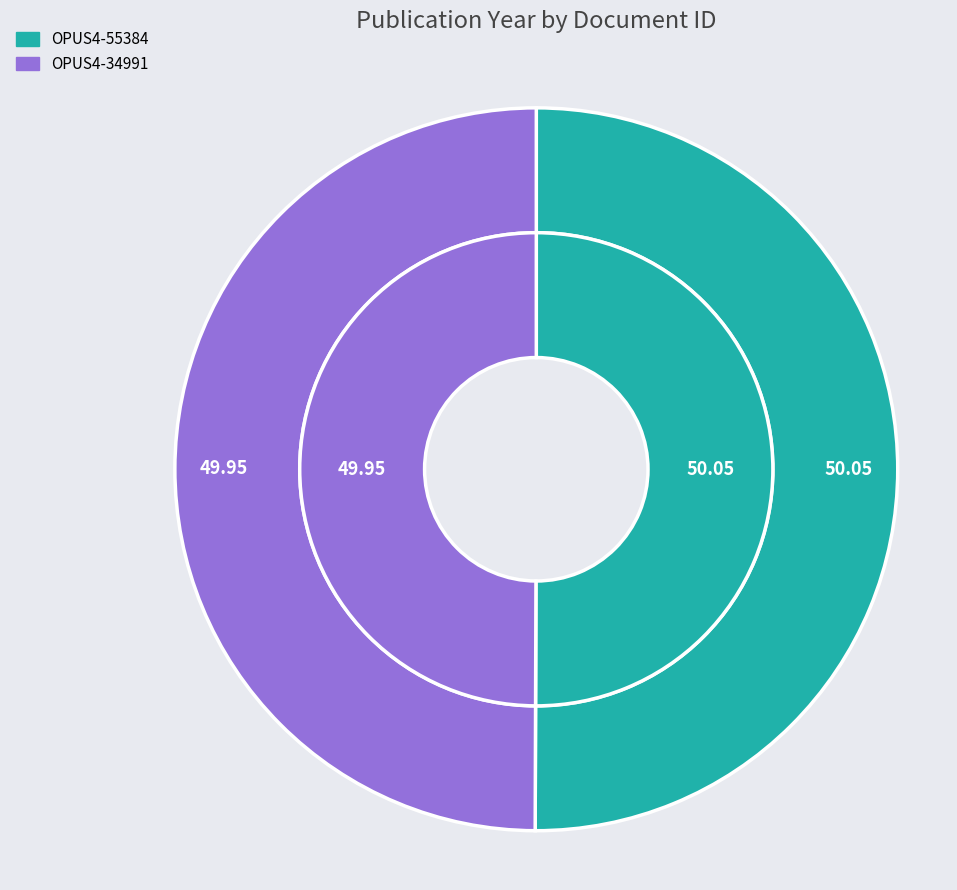

What percentage is NOT represented by OPUS4-34991?

50.0%